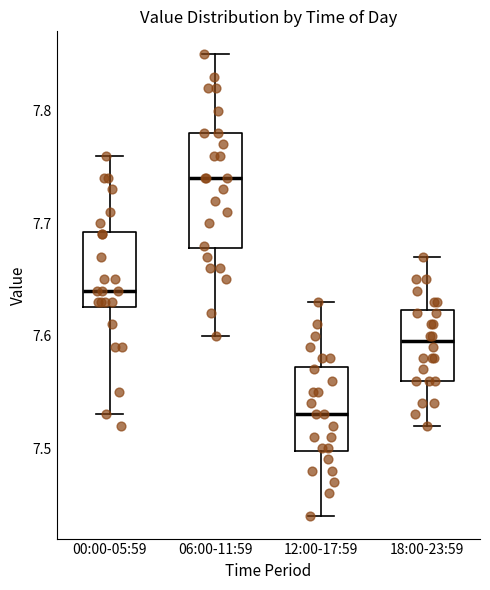

Where does the upper whisker of the box for 12:00-17:59 end on the y-axis? The values are not printed on the chart, so give them approximately, as read against the axis.

7.63